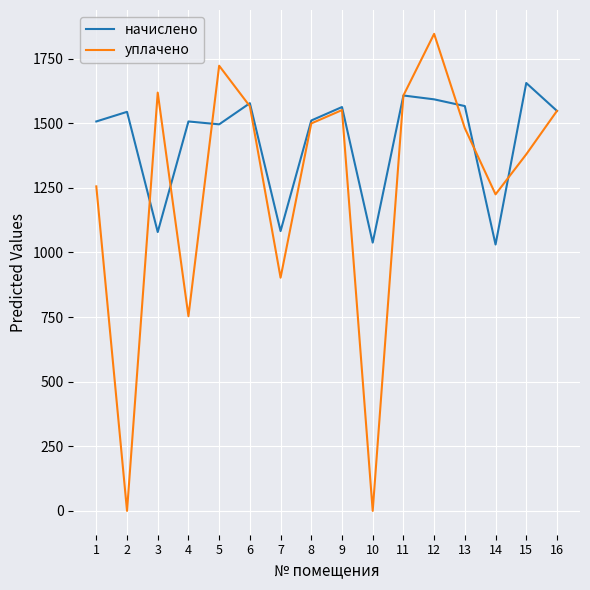

What is the average value of the начислено series?

1431.3